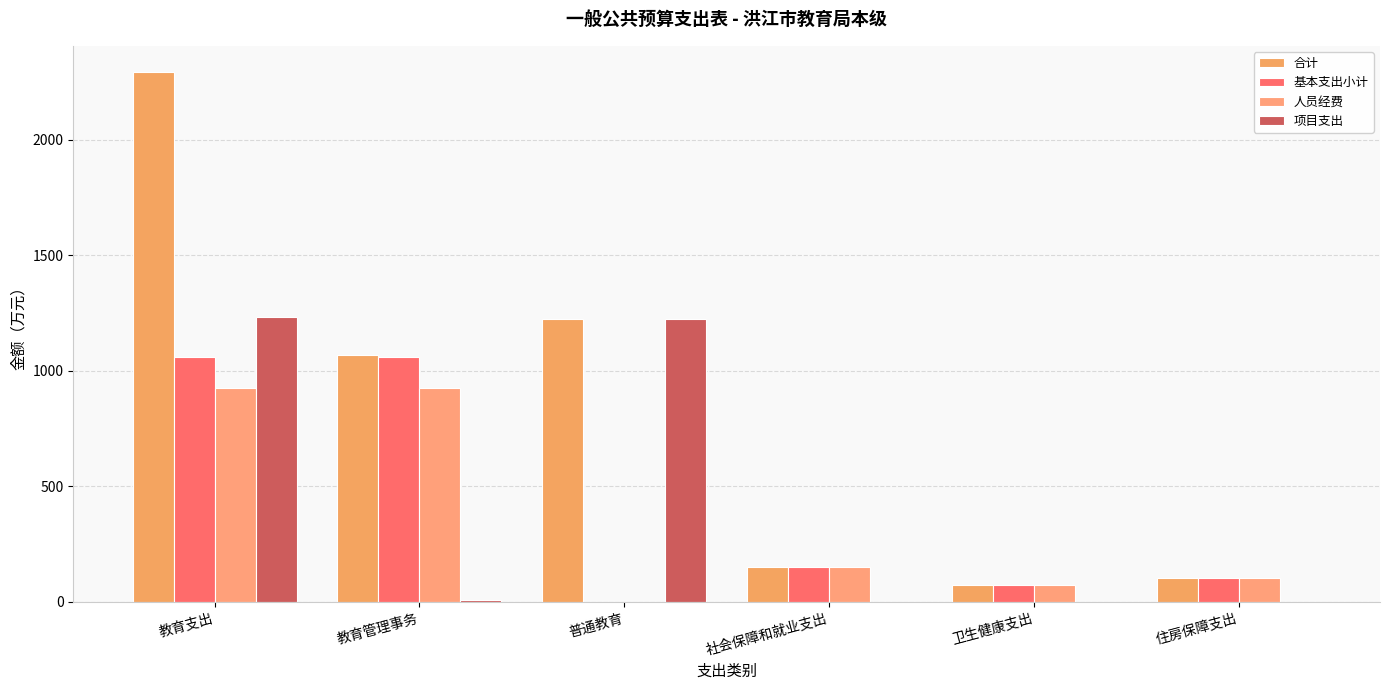

Are the bars grouped side by side (vs. stacked)?

Yes